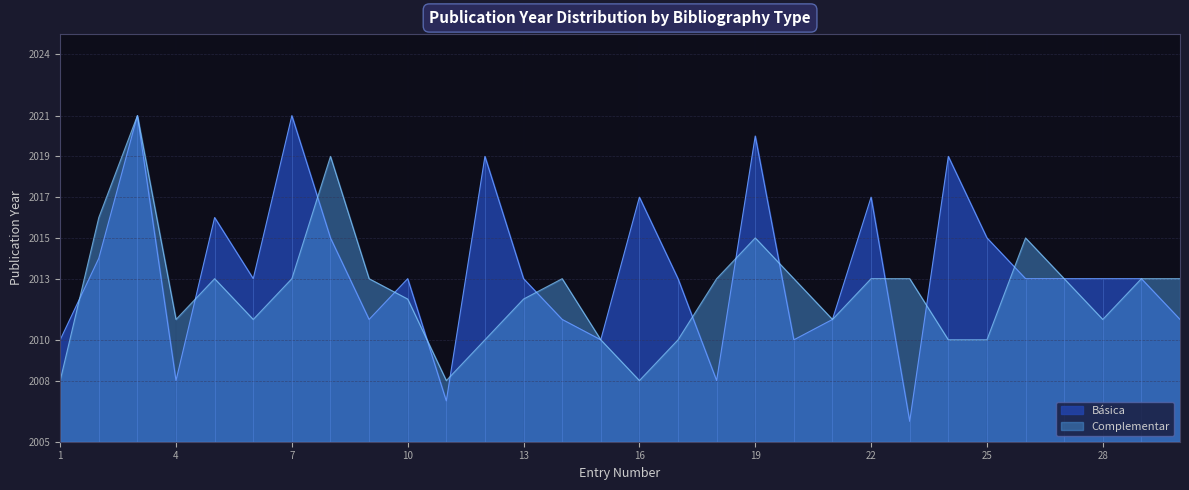

At which label does Complementar first exceed 2013?

2